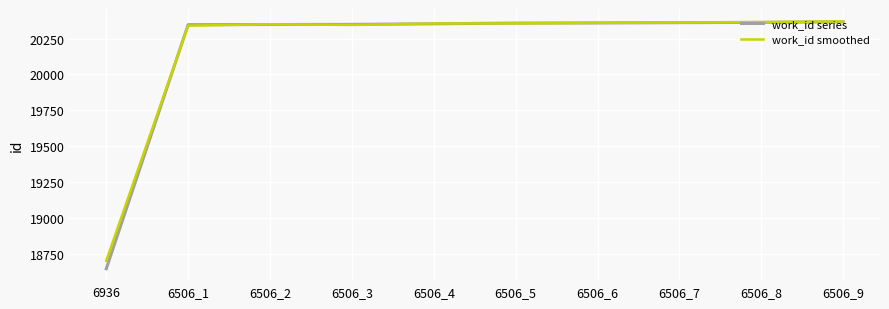

Which series has the widest spread of values?

work_id series